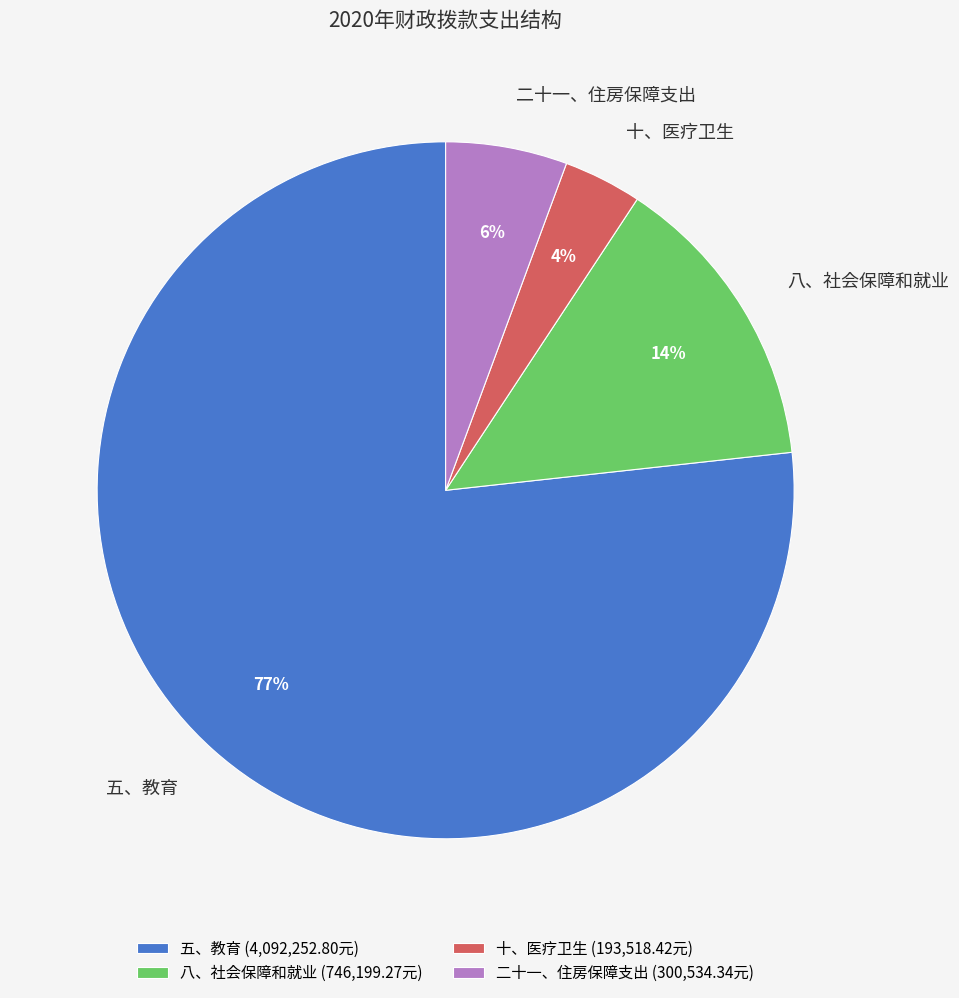

Do 五、教育 and 八、社会保障和就业 together represent more than half of the pie?

Yes